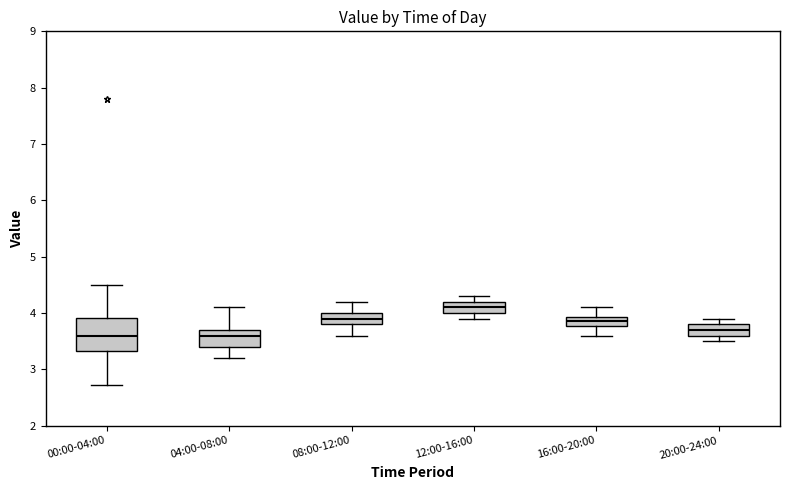

Where is the upper edge of the box for 04:00-08:00 on the y-axis? The values are not printed on the chart, so give them approximately, as read against the axis.

3.7